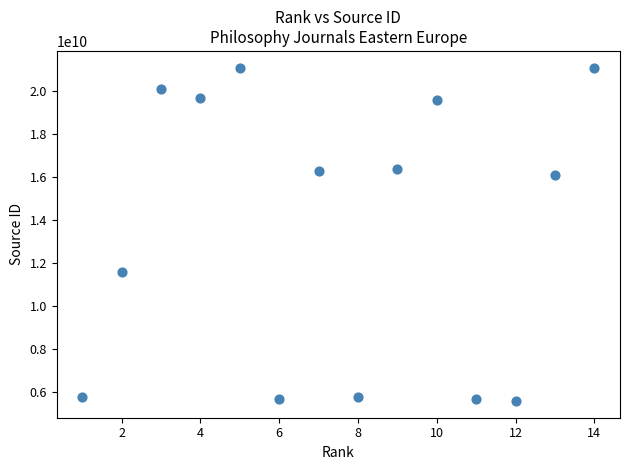

What is the range of Y values (max minus min)?

15500048333